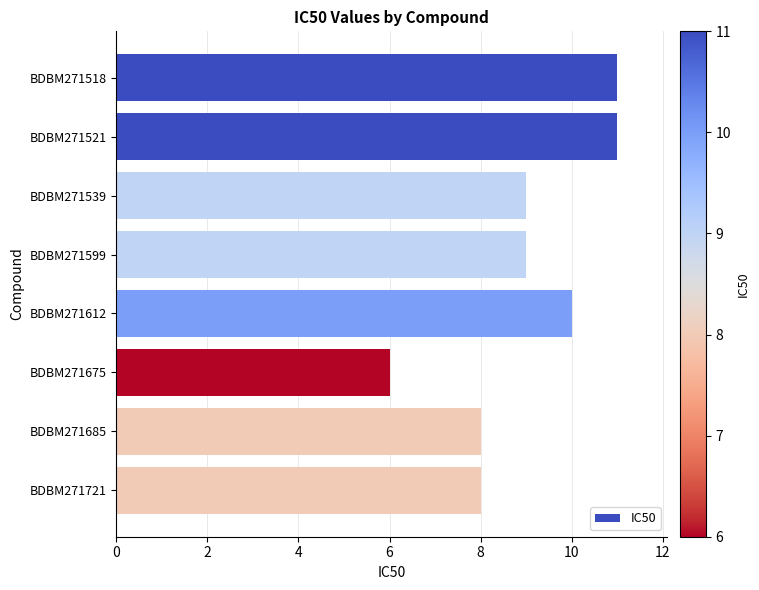

What is the difference between the second highest and second lowest values?

3